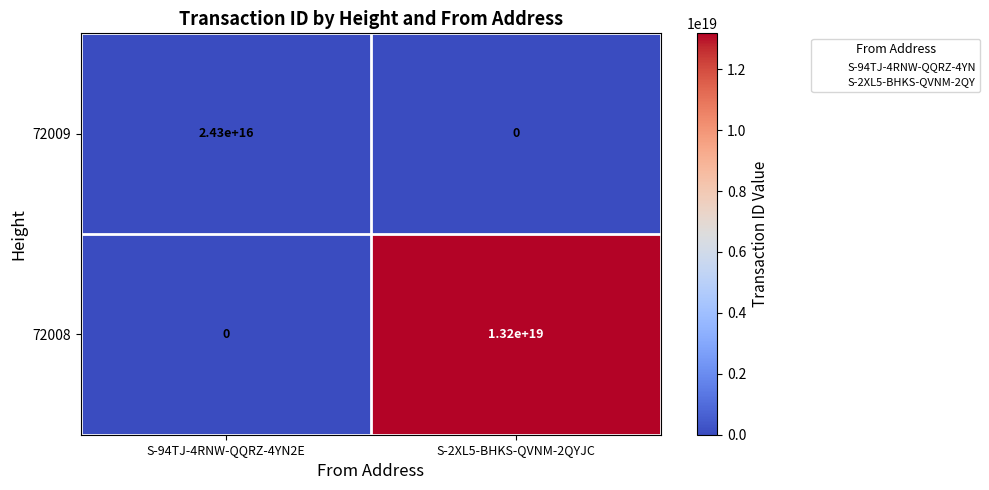

At which category is the sum across all series the highest?

S-2XL5-BHKS-QVNM-2QYJC